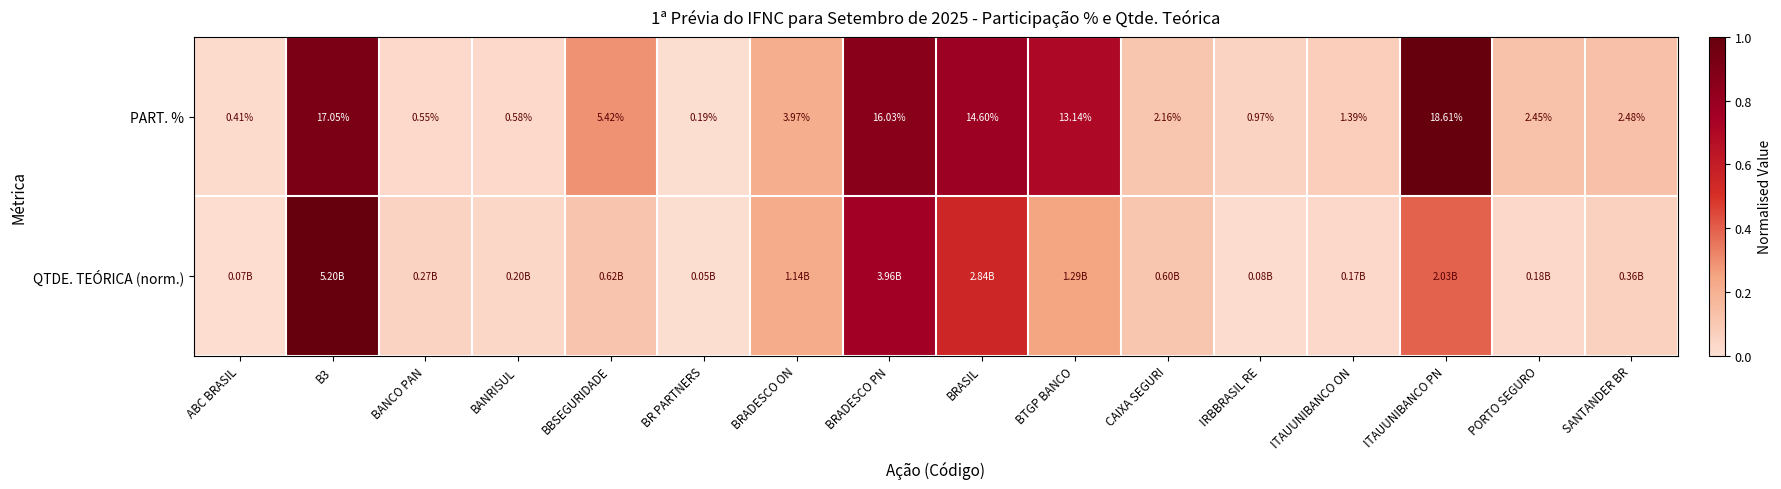

Which category has the lowest value in the PART. % series?

BR PARTNERS